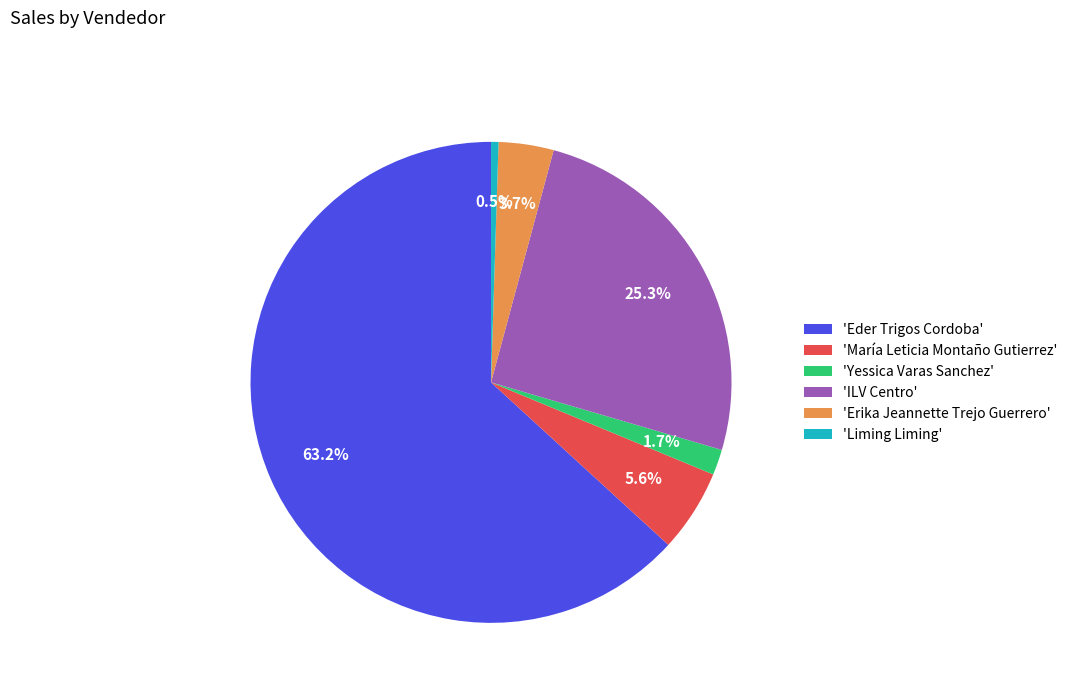

What percentage is NOT represented by 'Eder Trigos Cordoba'?

36.8%